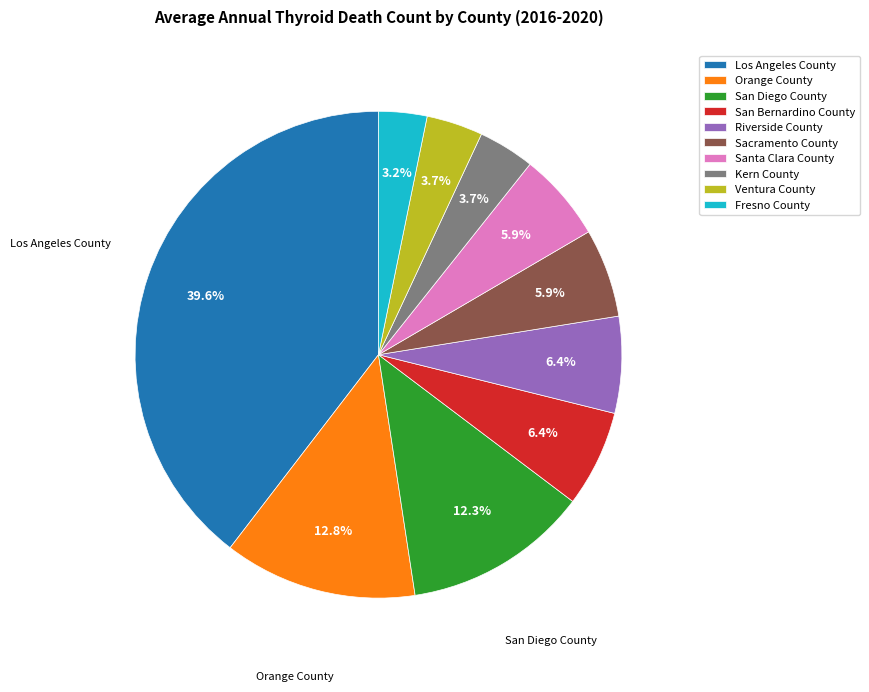

How much of the chart is everything except Los Angeles County?

60.4%